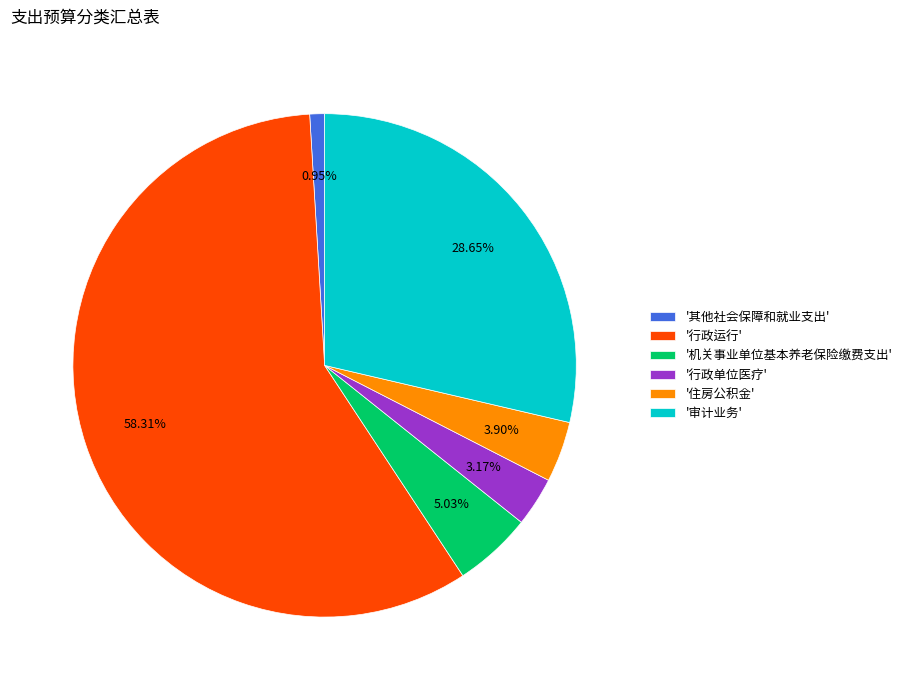

Combined, do '行政单位医疗' and '机关事业单位基本养老保险缴费支出' account for over 50%?

No